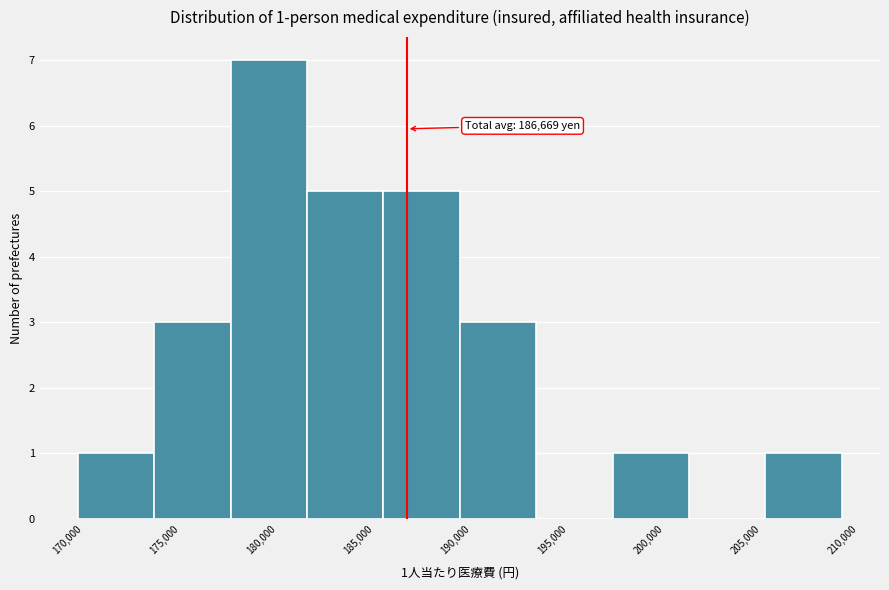

Over which range of the x-axis is the bar tallest?

177500 to 181500